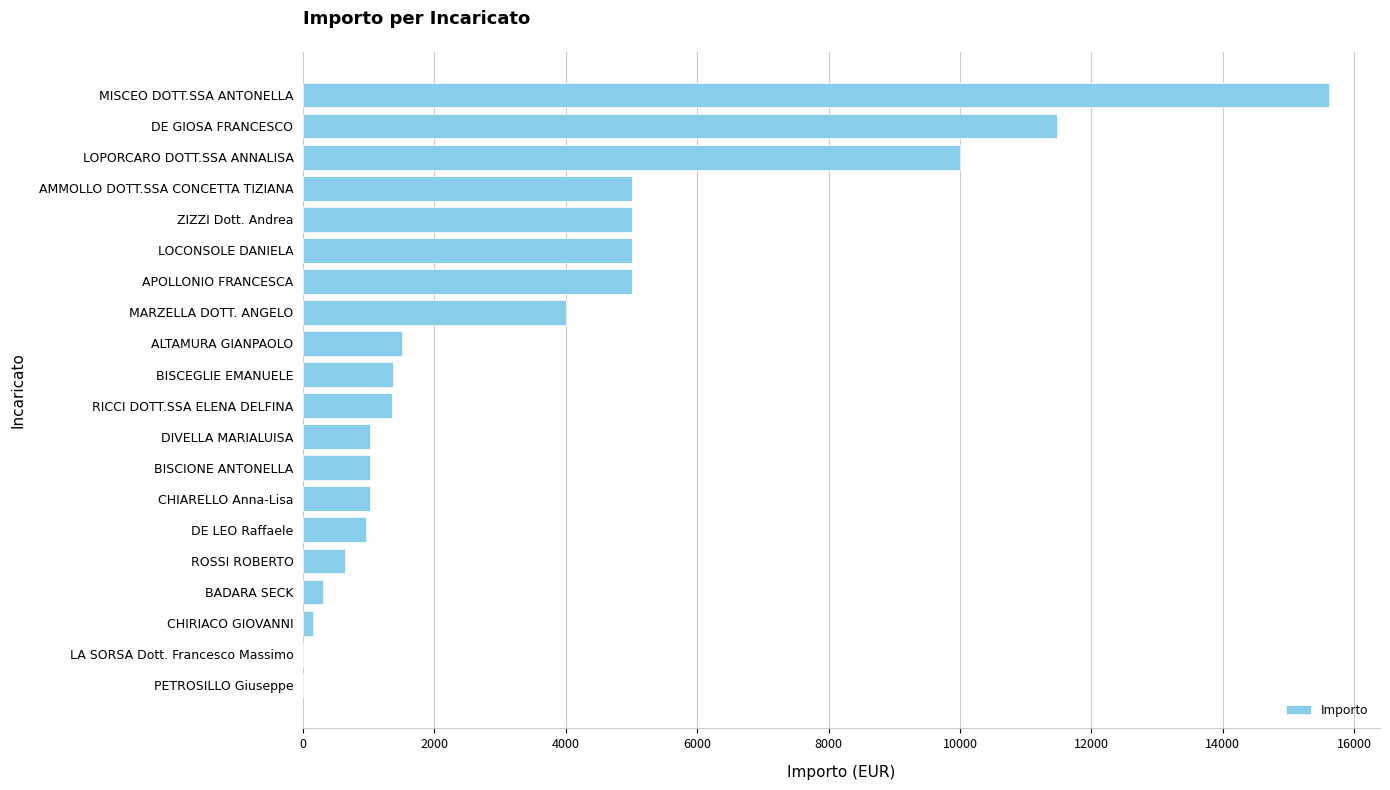

Where is the data nearest to the value 7807?

LOPORCARO DOTT.SSA ANNALISA